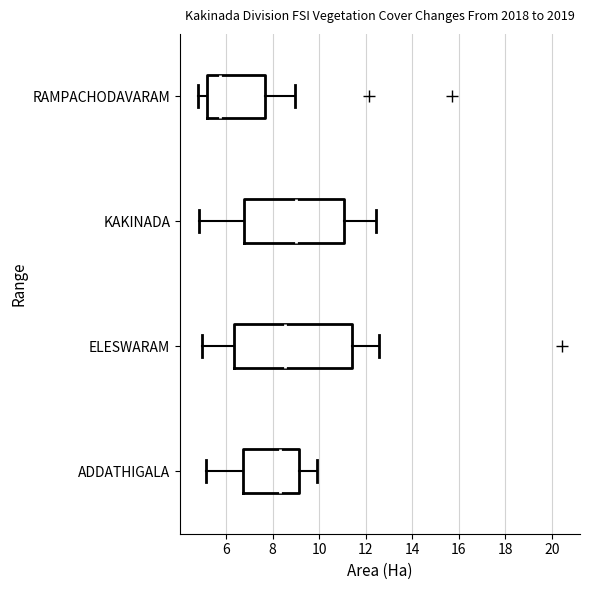

Where is the right edge of the box for RAMPACHODAVARAM on the x-axis? The values are not printed on the chart, so give them approximately, as read against the axis.

7.6